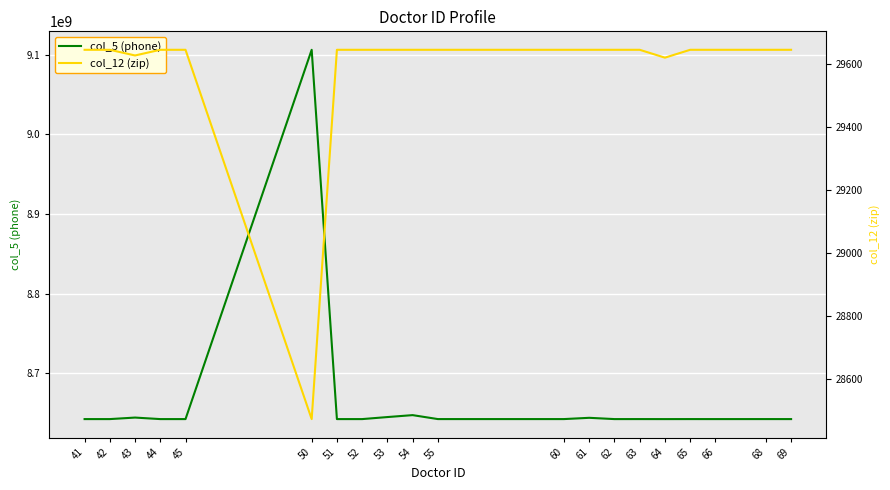

The col_12 (zip) series shows 29646 at 53. True or false?

True